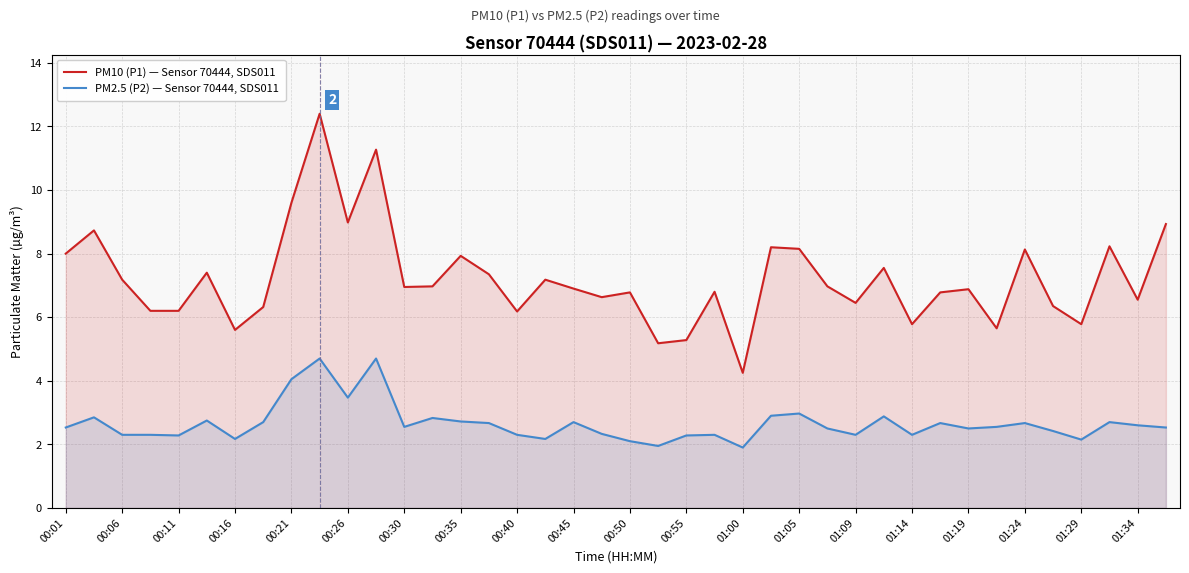

What is the difference between the PM10 (P1) — Sensor 70444, SDS011 values at 35 and 31?

0.4